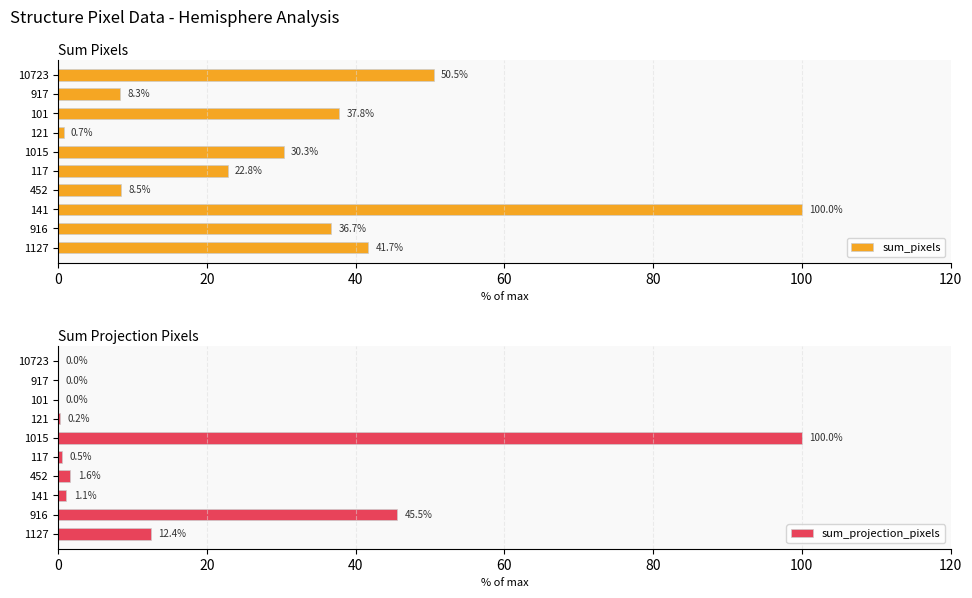

What is the maximum value for sum_pixels?

100.0